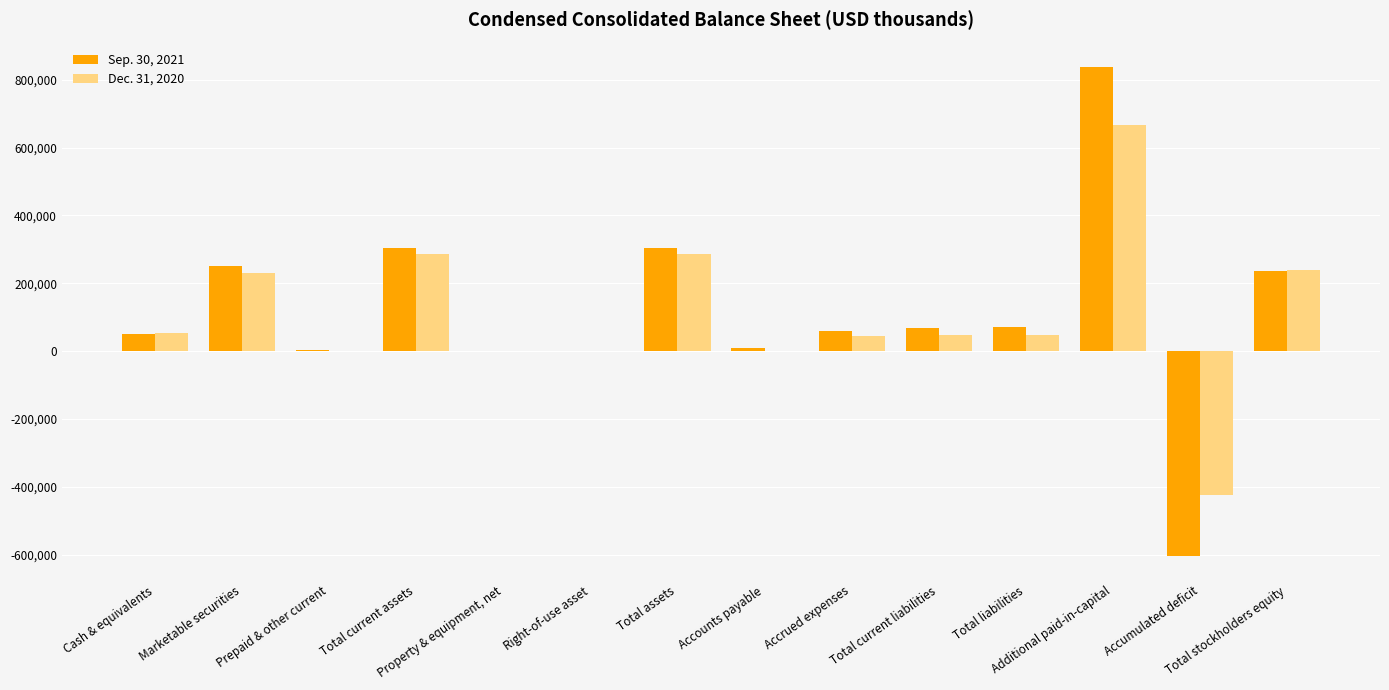

Which series has the widest spread of values?

Sep. 30, 2021